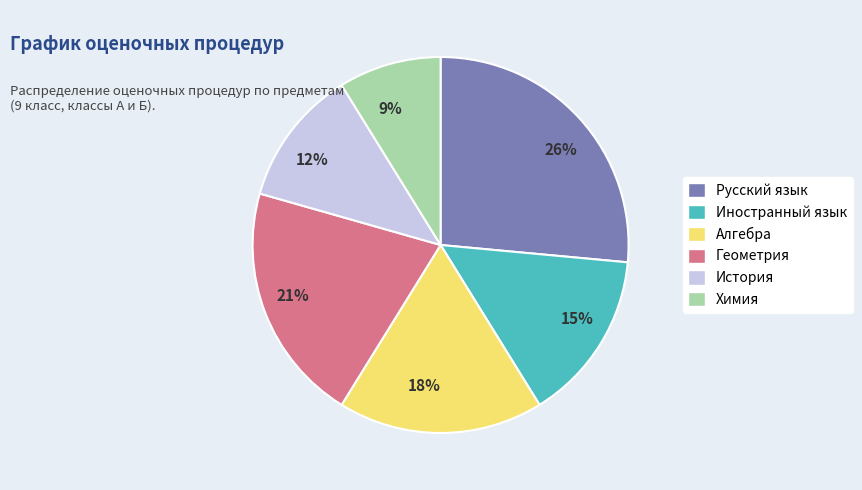

Is there any slice that represents more than half of the pie?

No